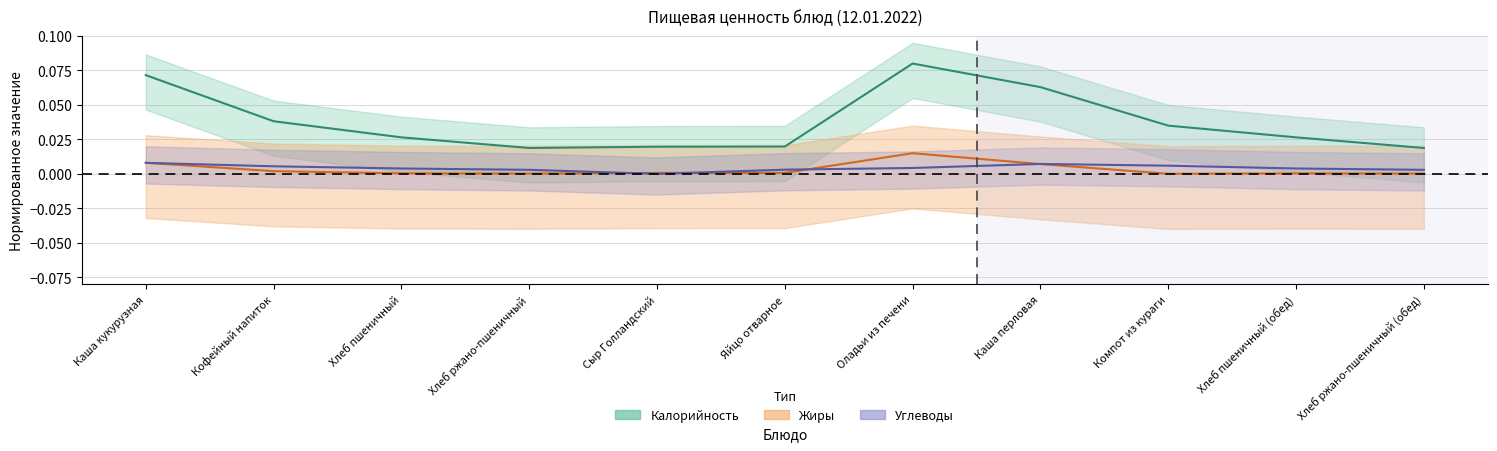

Where is the first local minimum for Калорийность?

Хлеб ржано-пшеничный